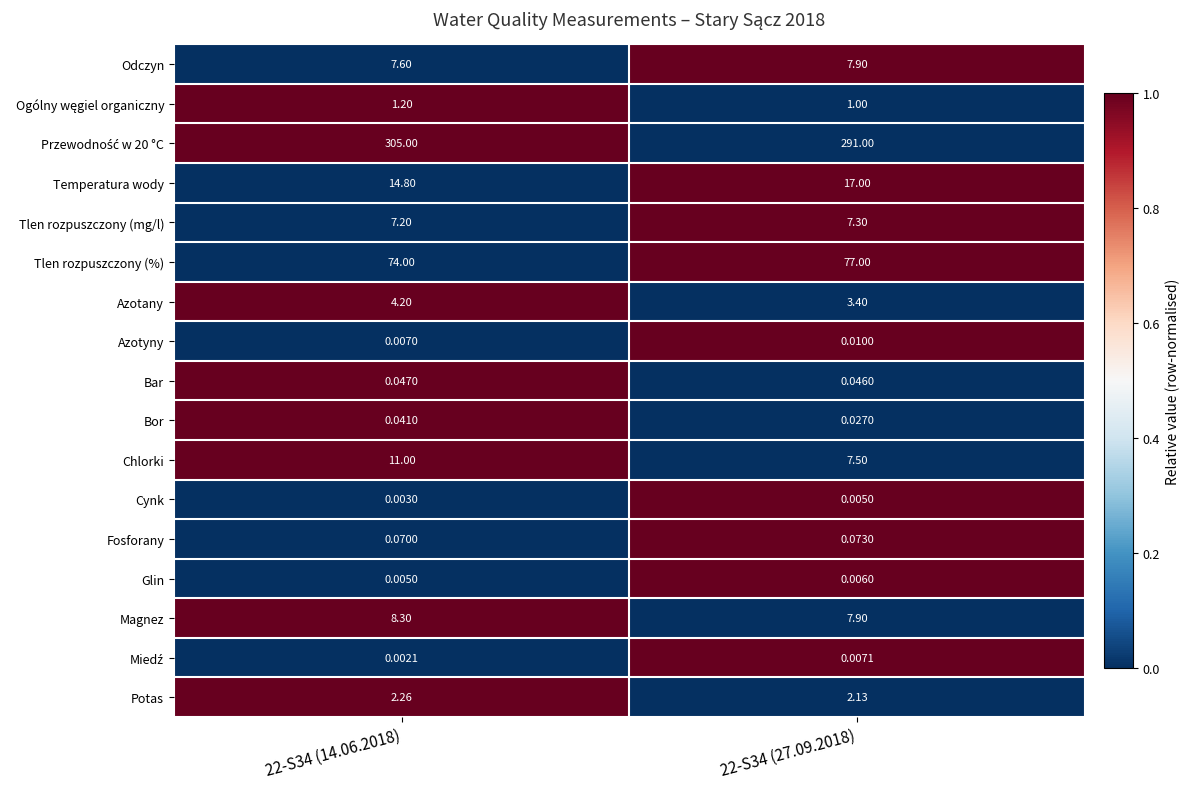

Is the value of Bar at 22-S34 (27.09.2018) greater than the value of Glin at 22-S34 (27.09.2018)?

Yes